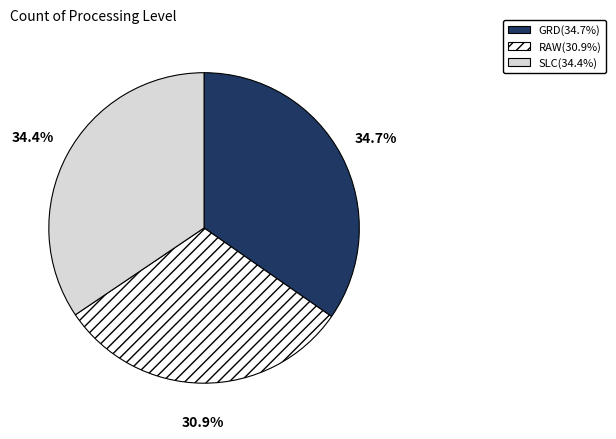

To the nearest percent, what is the average slice percentage?

33%